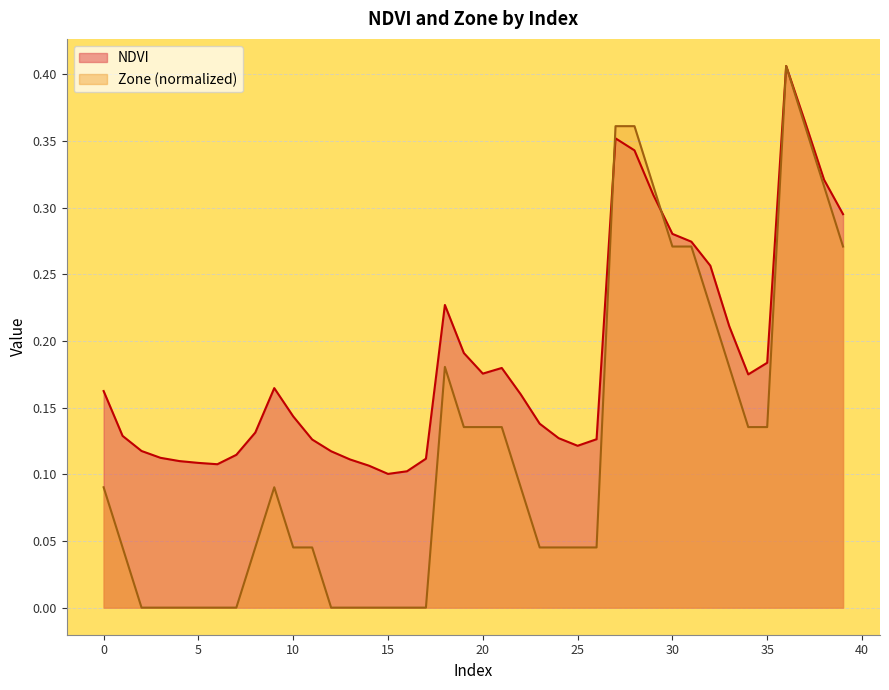

Rank the series by their average value, from highest to lowest.

NDVI, Zone (normalized)